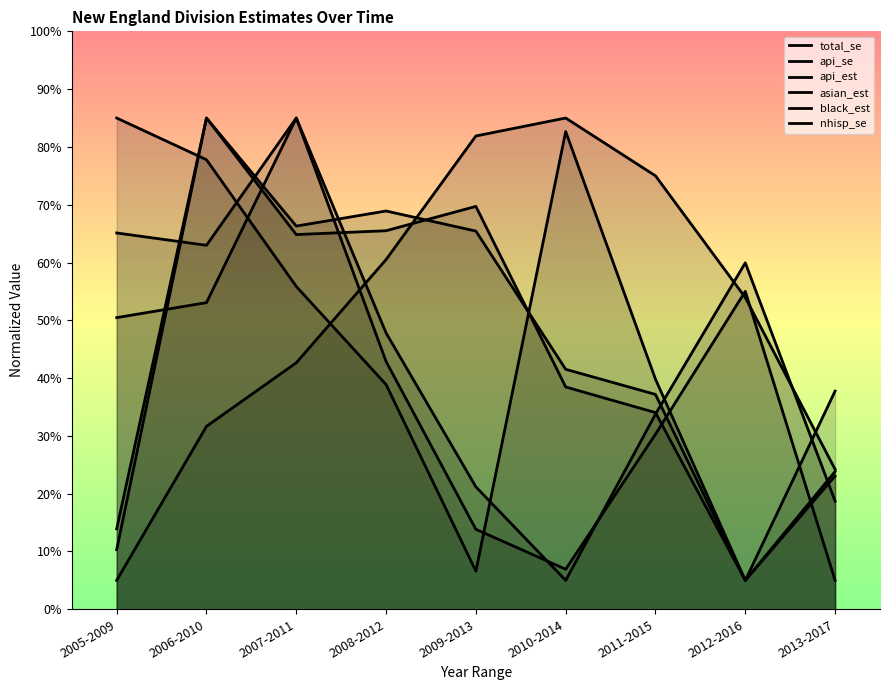

What is the average value of the nhisp_se series?

38.1